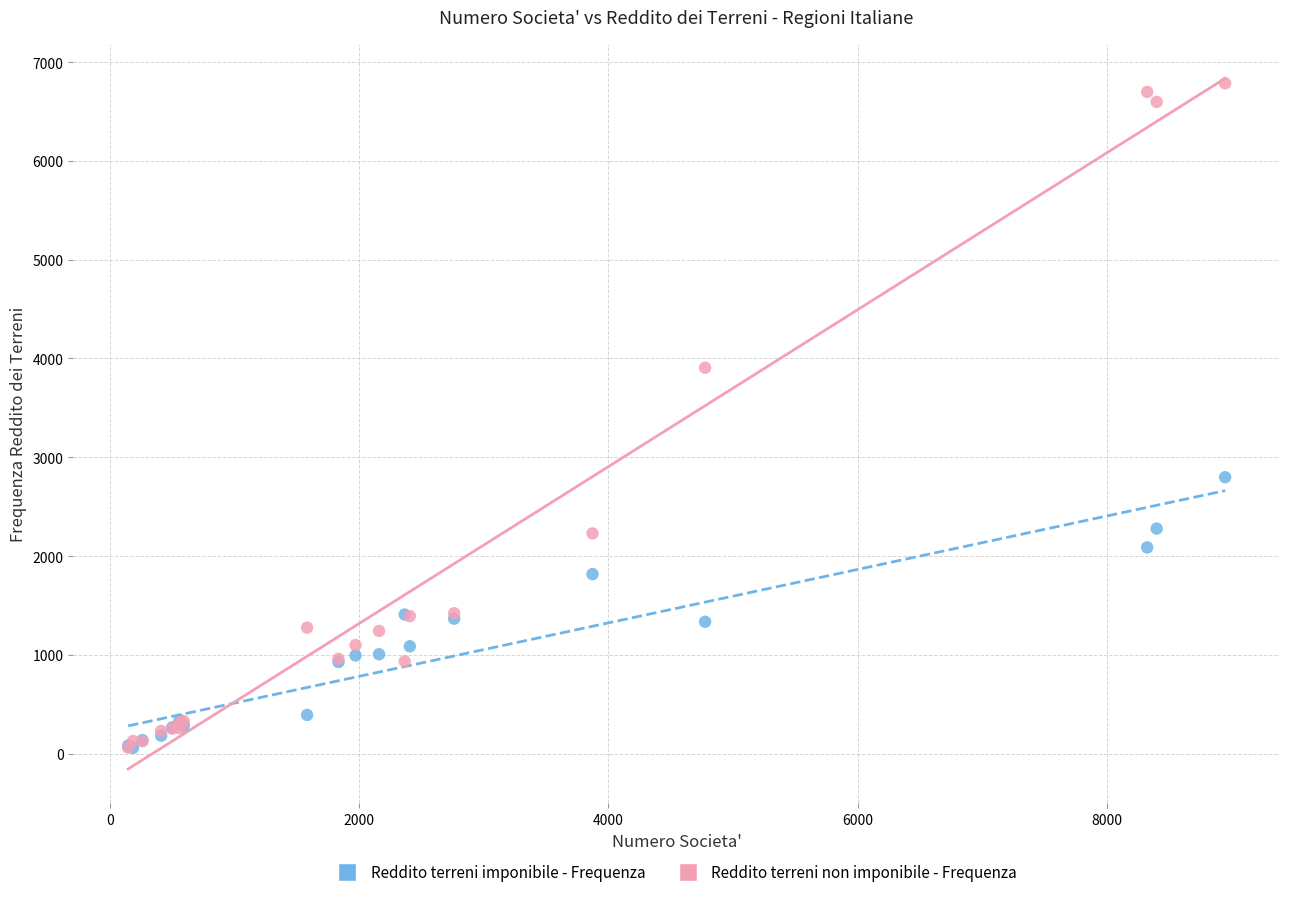

In the Reddito terreni non imponibile - Frequenza series, what Y value is closest to 3422?

3906